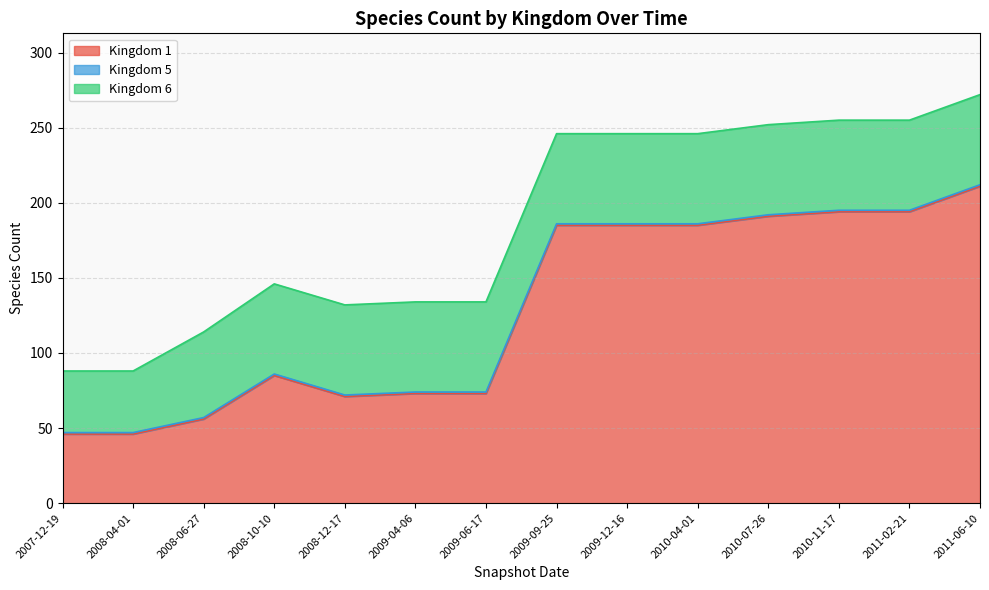

Which category has the highest value in the Kingdom 1 series?

2011-06-10